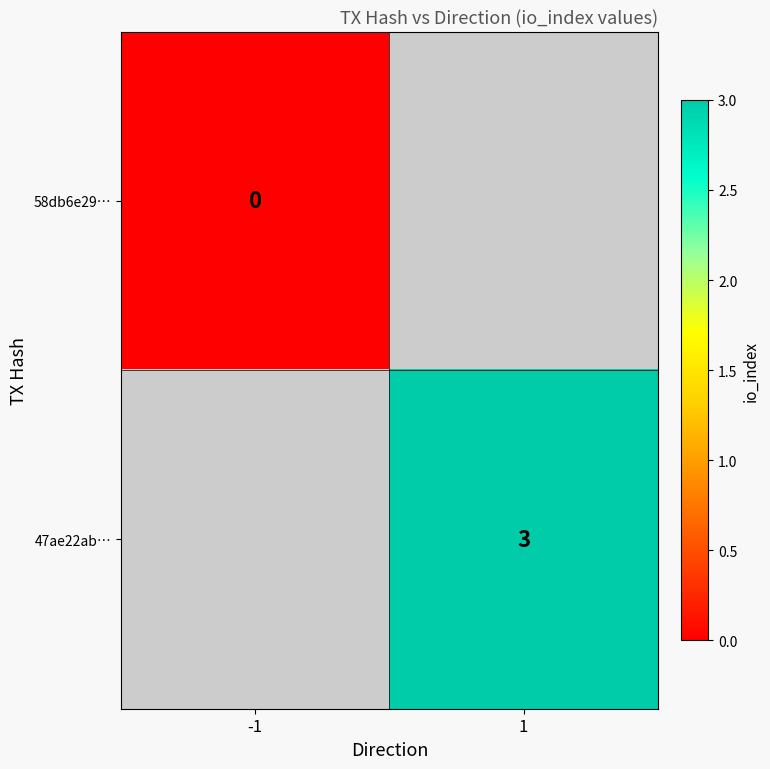

The 47ae22ab… series shows 3 at 1. True or false?

True